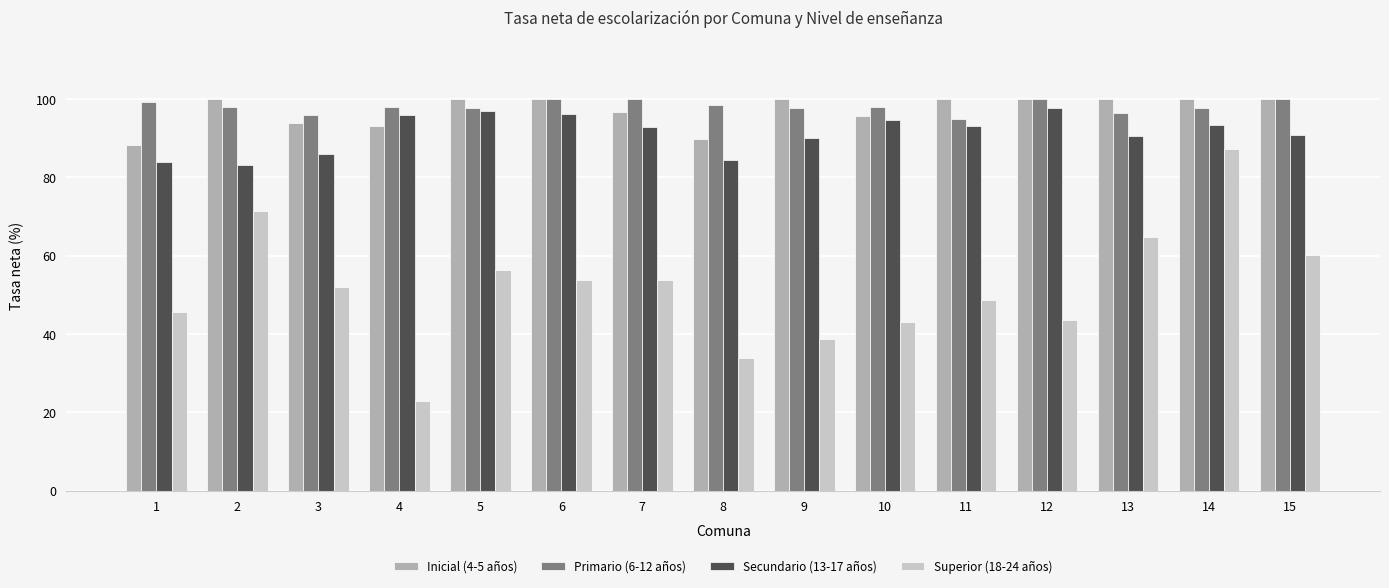

What is the smallest value displayed?

22.8